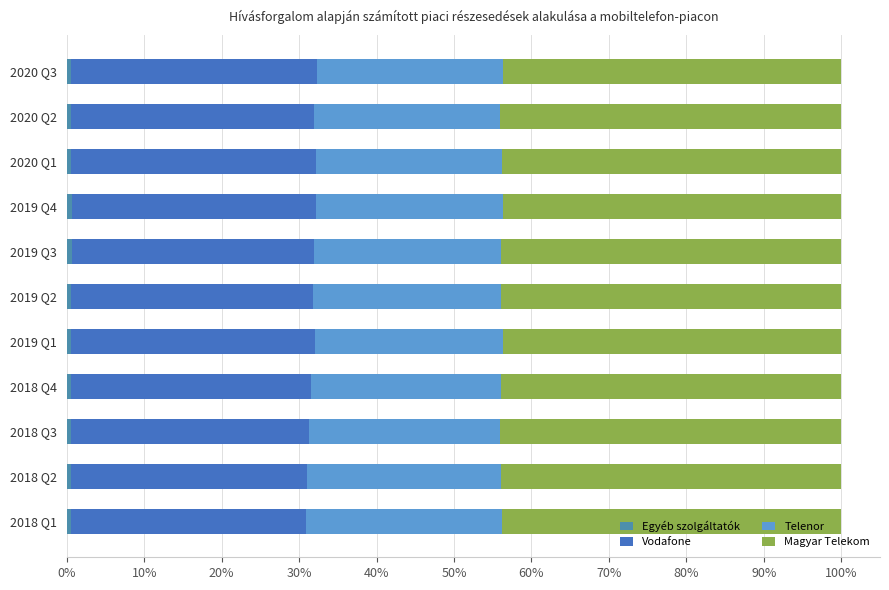

What is the label of the 1st bar from the right?

2020 Q3